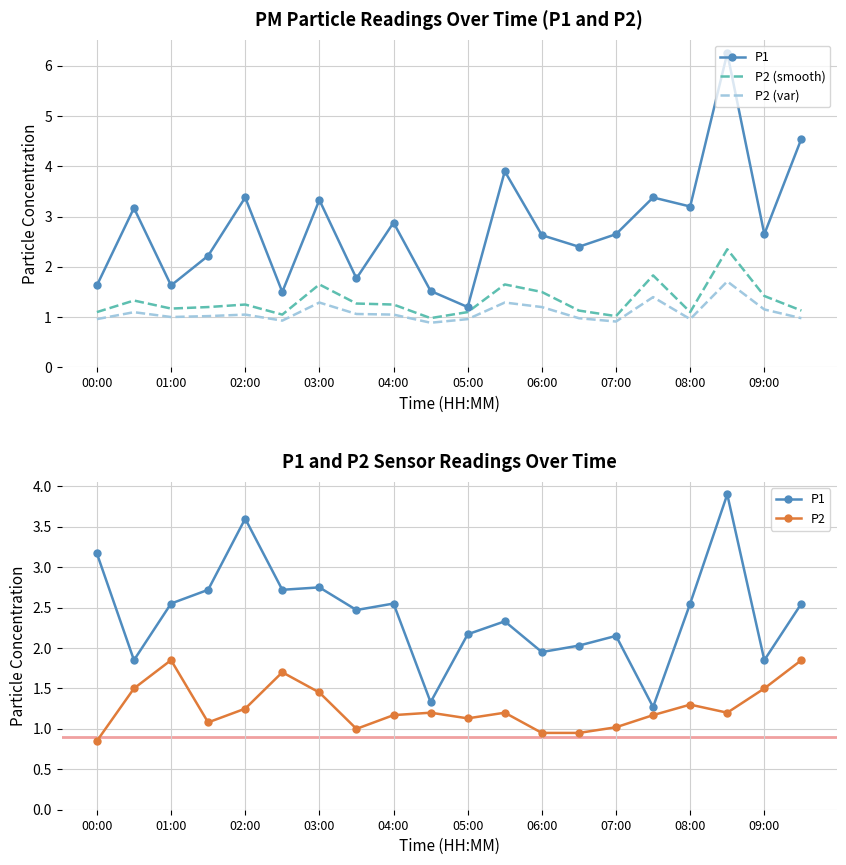

Is the value of P1 at 07:00 greater than the value of P2 at 03:00?

Yes